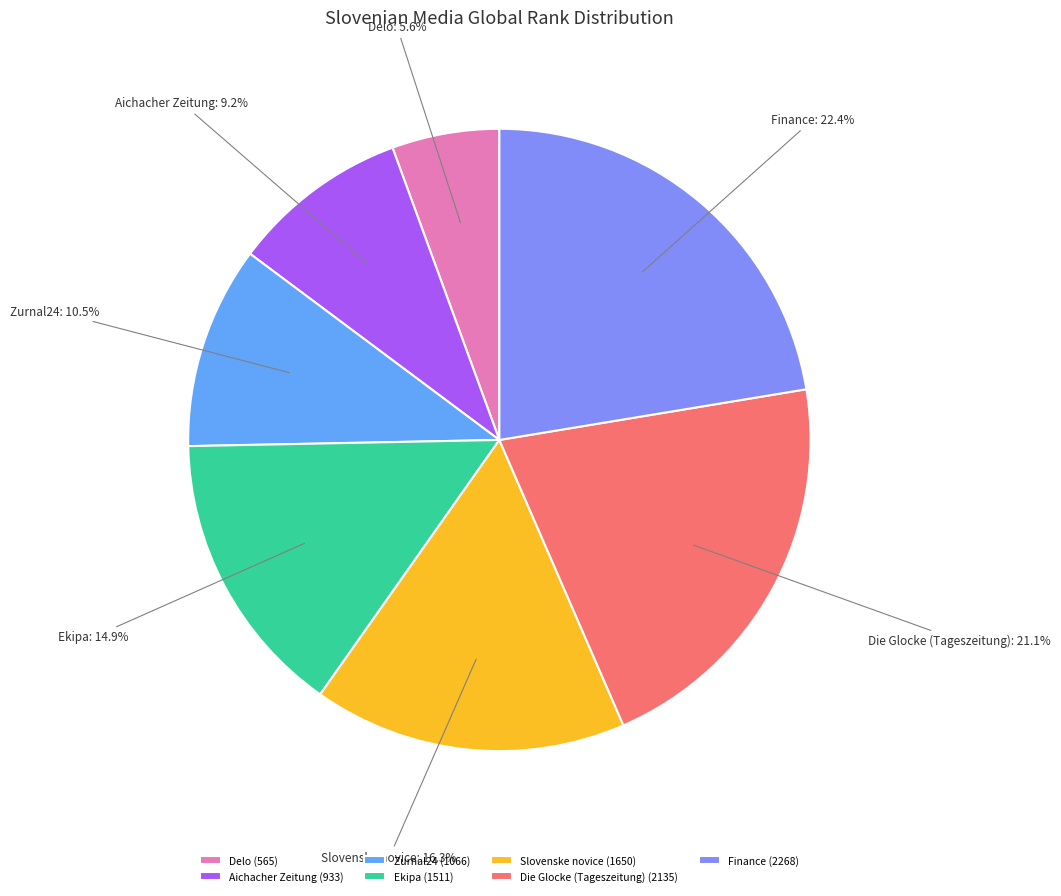

Which has a higher value, Delo or Slovenske novice?

Slovenske novice